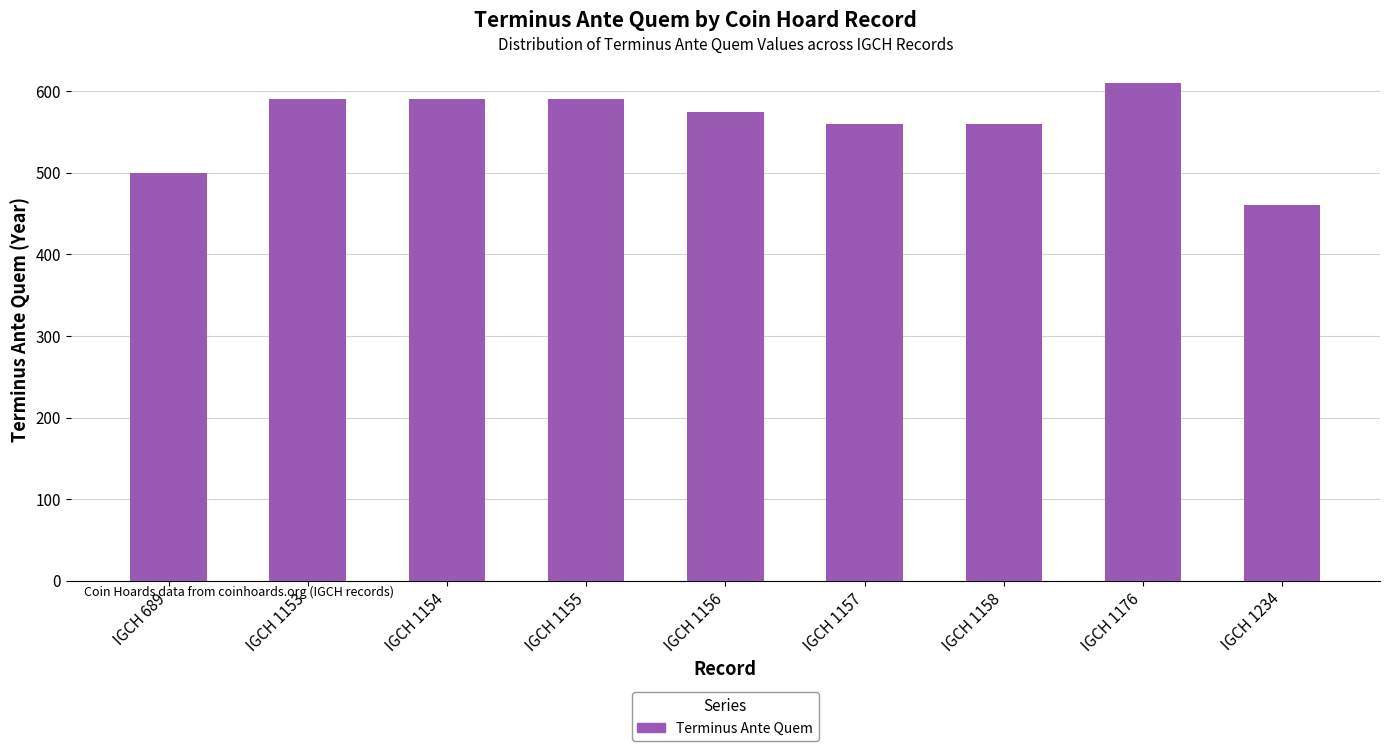

What is the change in value from IGCH 1154 to IGCH 1234?

-130